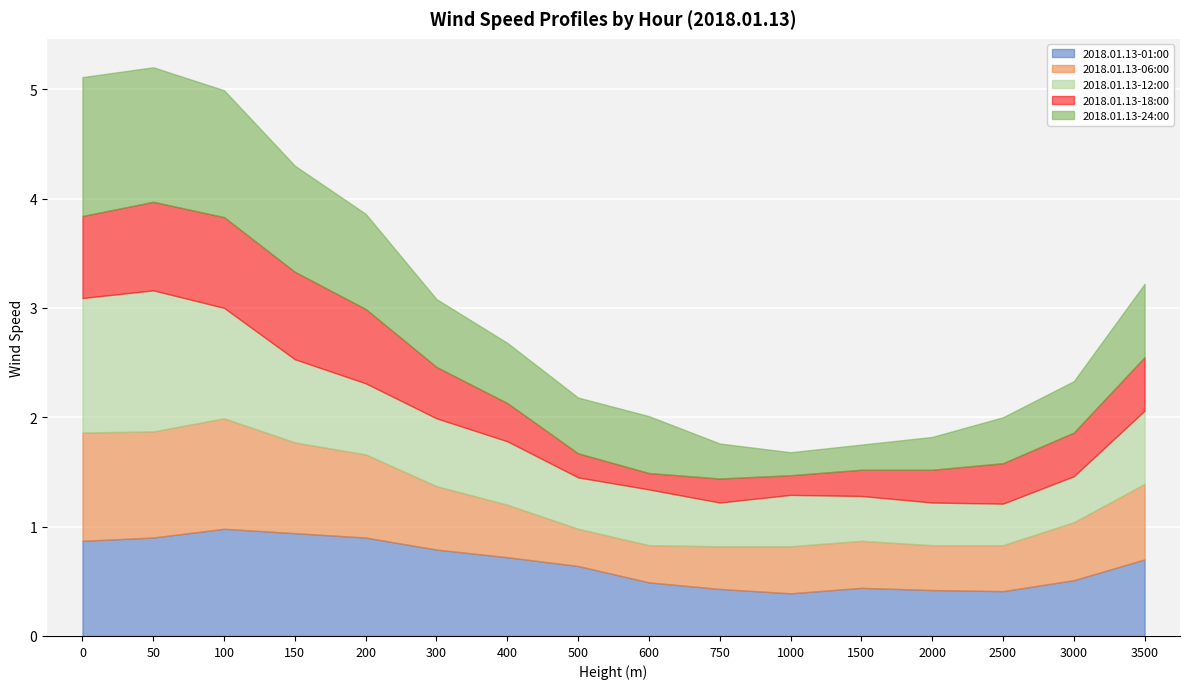

At 1500, list the series in order from smallest to largest.

2018.01.13-24:00, 2018.01.13-18:00, 2018.01.13-12:00, 2018.01.13-06:00, 2018.01.13-01:00